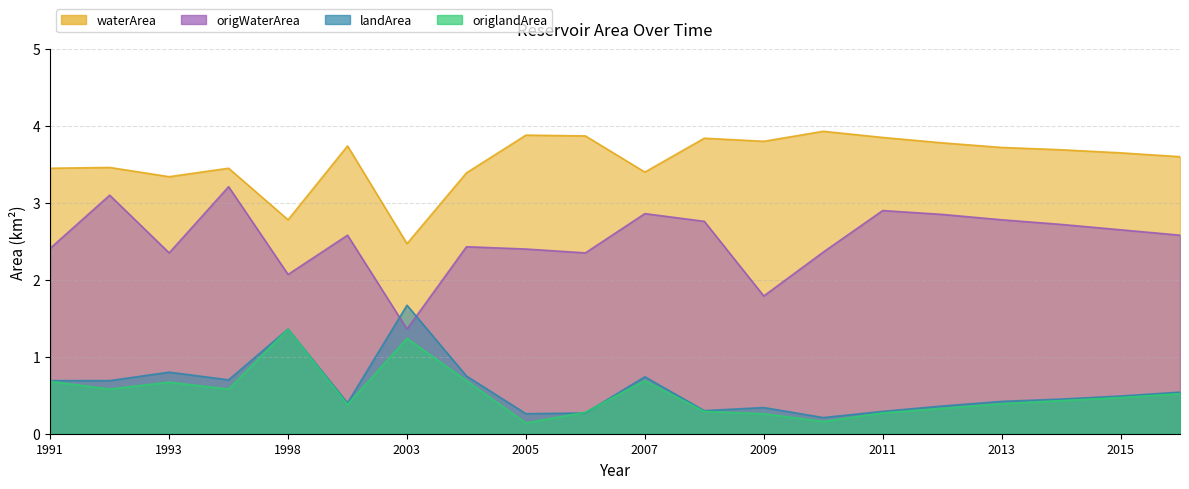

Reading left to right, list all the values displayed in this chart.

waterArea: 1991=3.5	1992=3.5	1993=3.3	1995=3.5	1998=2.8	2000=3.7	2003=2.5	2004=3.4	2005=3.9	2006=3.9	2007=3.4	2008=3.8	2009=3.8	2010=3.9	2011=3.9	2012=3.8	2013=3.7	2014=3.7	2015=3.6	2016=3.6
origWaterArea: 1991=2.4	1992=3.1	1993=2.4	1995=3.2	1998=2.1	2000=2.6	2003=1.4	2004=2.4	2005=2.4	2006=2.4	2007=2.9	2008=2.8	2009=1.8	2010=2.4	2011=2.9	2012=2.9	2013=2.8	2014=2.7	2015=2.6	2016=2.6
landArea: 1991=0.7	1992=0.7	1993=0.8	1995=0.7	1998=1.4	2000=0.4	2003=1.7	2004=0.8	2005=0.3	2006=0.3	2007=0.7	2008=0.3	2009=0.3	2010=0.2	2011=0.3	2012=0.4	2013=0.4	2014=0.5	2015=0.5	2016=0.5
origlandArea: 1991=0.7	1992=0.6	1993=0.7	1995=0.6	1998=1.4	2000=0.4	2003=1.2	2004=0.7	2005=0.1	2006=0.3	2007=0.7	2008=0.3	2009=0.3	2010=0.2	2011=0.3	2012=0.3	2013=0.4	2014=0.4	2015=0.5	2016=0.5